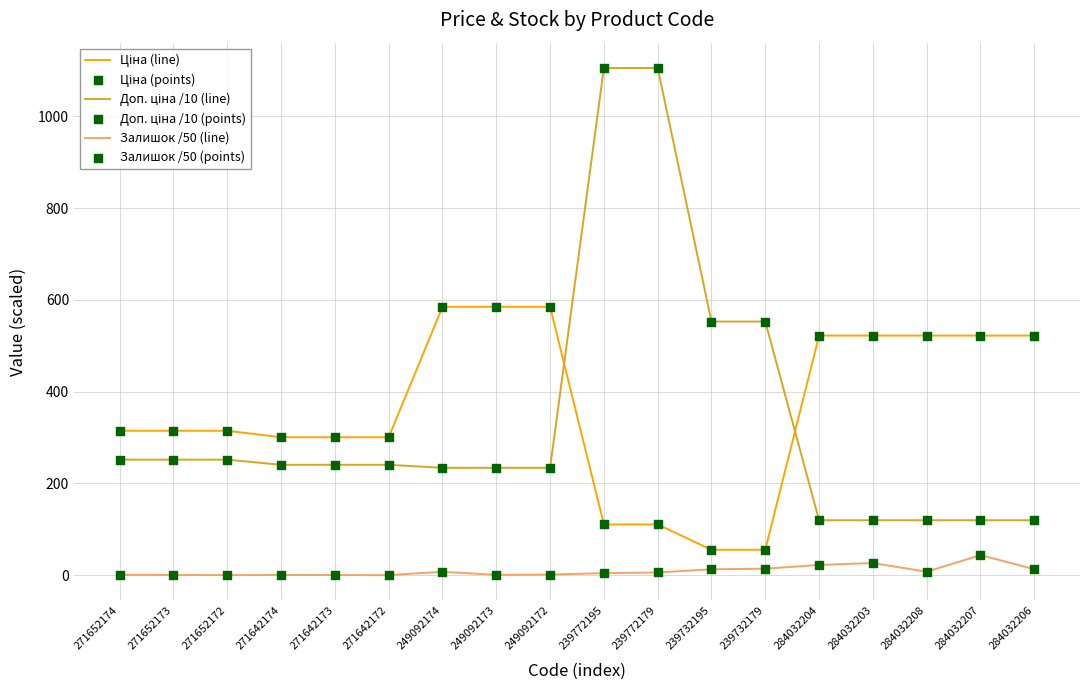

At how many categories does at least one series exceed 1009?

2